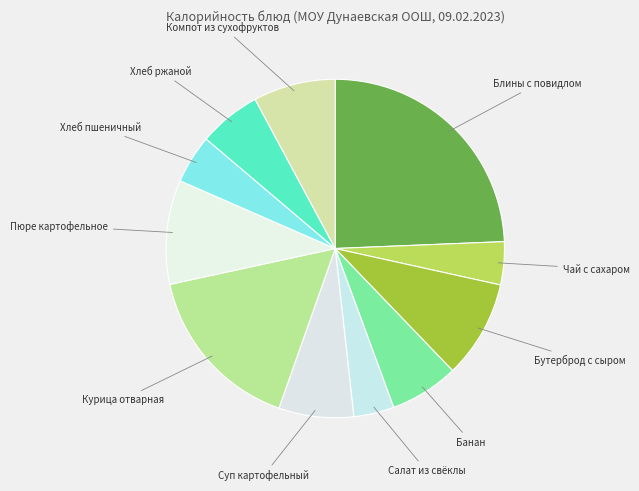

Does any single category account for the majority?

No